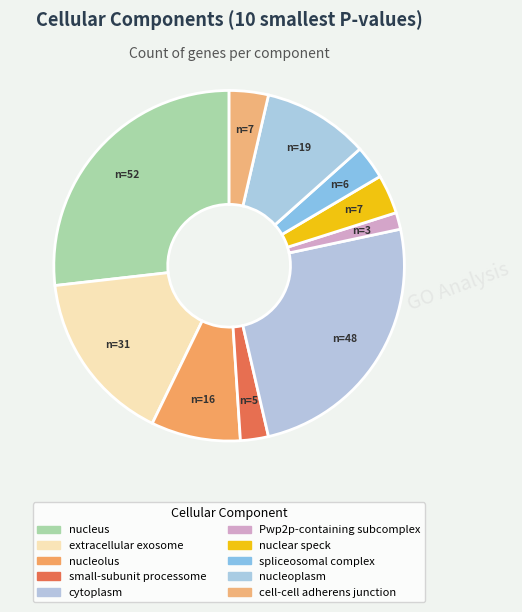

How many slices are in this pie chart?

10